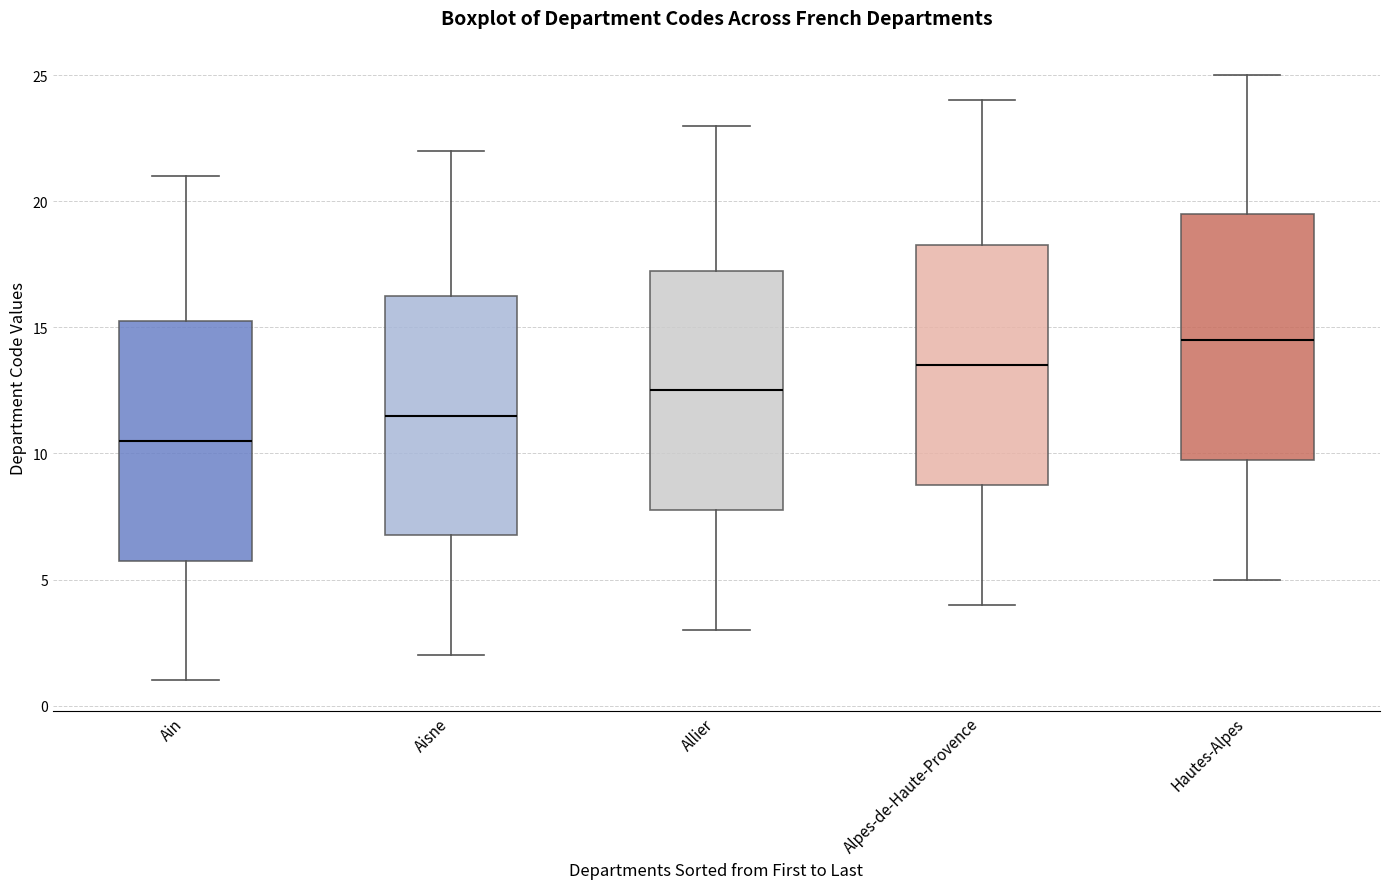

Reading left to right, transcribe this box plot: for each box, give where its median line is, the range the box spans, and where its two whiskers end, as read against the y-axis. The values are not printed on the chart, so give them approximately, as read against the axis.

Ain: median 10.5, box 6.0 to 15.5, whiskers 1.0 to 21.0
Aisne: median 11.5, box 7.0 to 16.5, whiskers 2.0 to 22.0
Allier: median 12.5, box 8.0 to 17.5, whiskers 3.0 to 23.0
Alpes-de-Haute-Provence: median 13.5, box 9.0 to 18.5, whiskers 4.0 to 24.0
Hautes-Alpes: median 14.5, box 10.0 to 19.5, whiskers 5.0 to 25.0